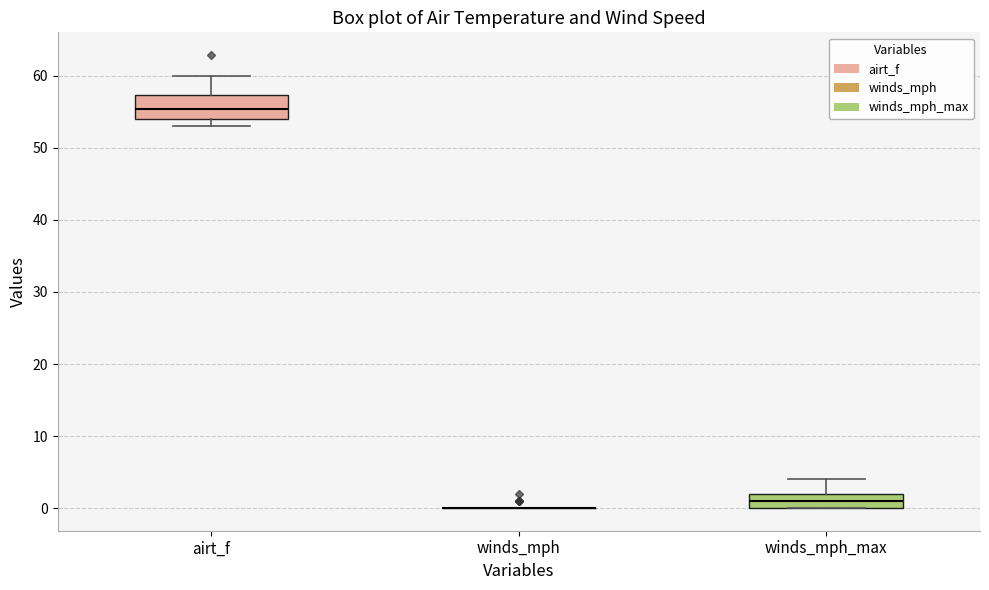

Reading left to right, read every box against the y-axis: the position of its median line, the range the box covers, and the ends of its whiskers. The values are not printed on the chart, so give them approximately, as read against the axis.

airt_f: median 55, box 54 to 57, whiskers 53 to 60
winds_mph: box collapsed to a line at 0, whiskers 0 to 0
winds_mph_max: median 1, box 0 to 2, whiskers 0 to 4